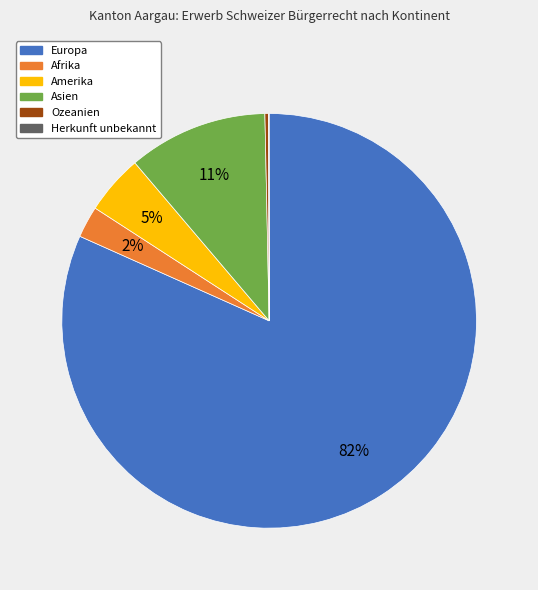

Which slice represents more than half of the pie?

Europa